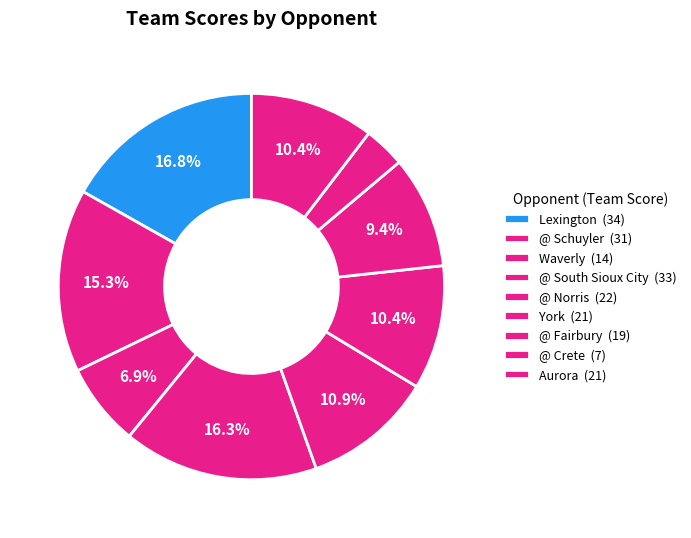

How many segments does this pie chart have?

9